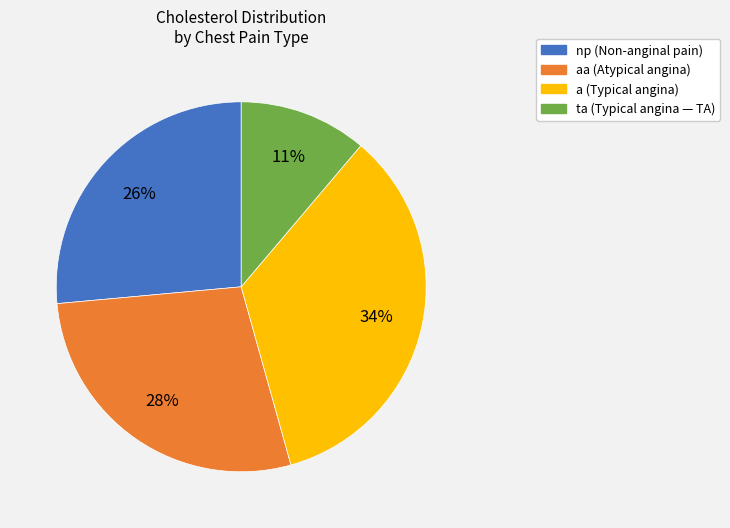

Does any single category account for the majority?

No